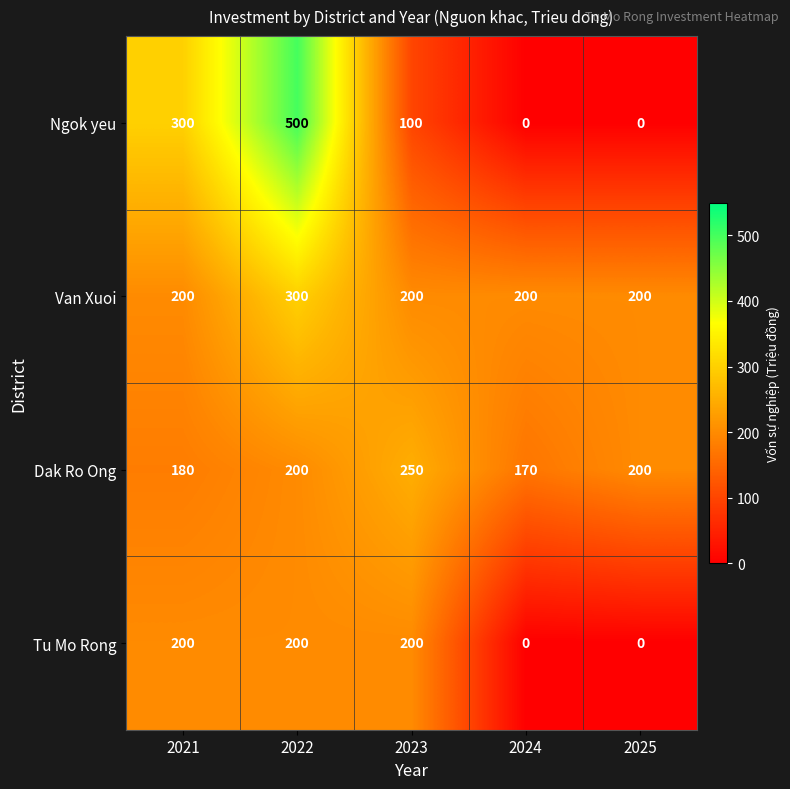

True or false: Dak Ro Ong has a value of 250 at 2023.

True